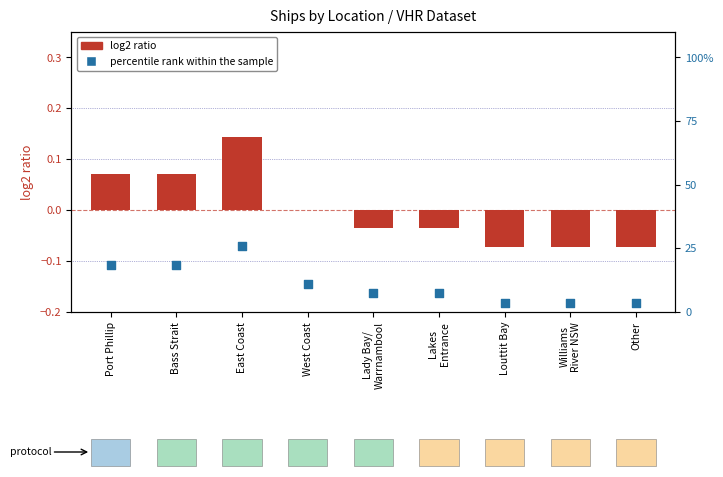

Which series has the largest total across all categories?

percentile rank within the sample